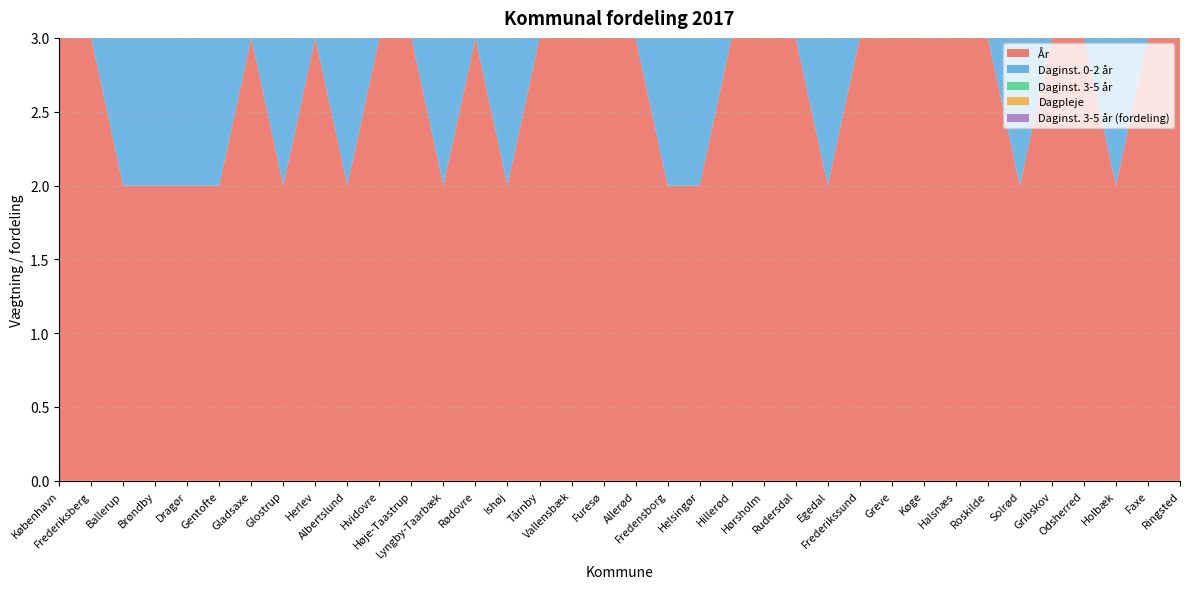

Reading left to right, extract all data points from this chart.

År: København=3.0	Frederiksberg=3.0	Ballerup=2.0	Brøndby=2.0	Dragør=2.0	Gentofte=2.0	Gladsaxe=3.0	Glostrup=2.0	Herlev=3.0	Albertslund=2.0	Hvidovre=3.0	Høje-Taastrup=3.0	Lyngby-Taarbæk=2.0	Rødovre=3.0	Ishøj=2.0	Tårnby=3.0	Vallensbæk=3.0	Furesø=3.0	Allerød=3.0	Fredensborg=2.0	Helsingør=2.0	Hillerød=3.0	Hørsholm=3.0	Rudersdal=3.0	Egedal=2.0	Frederikssund=3.0	Greve=3.0	Køge=3.0	Halsnæs=3.0	Roskilde=3.0	Solrød=2.0	Gribskov=3.0	Odsherred=3.0	Holbæk=2.0	Faxe=3.0	Ringsted=3.0
Daginst. 0-2 år: København=2.1	Frederiksberg=2.0	Ballerup=2.0	Brøndby=2.0	Dragør=2.0	Gentofte=2.0	Gladsaxe=2.0	Glostrup=2.0	Herlev=1.7	Albertslund=1.7	Hvidovre=2.1	Høje-Taastrup=2.0	Lyngby-Taarbæk=2.0	Rødovre=2.0	Ishøj=1.8	Tårnby=2.2	Vallensbæk=2.0	Furesø=2.0	Allerød=2.0	Fredensborg=2.1	Helsingør=2.0	Hillerød=2.0	Hørsholm=2.0	Rudersdal=2.0	Egedal=2.0	Frederikssund=2.0	Greve=2.0	Køge=2.0	Halsnæs=2.0	Roskilde=2.0	Solrød=2.0	Gribskov=2.0	Odsherred=2.0	Holbæk=2.0	Faxe=2.3	Ringsted=1.8
Daginst. 3-5 år: København=1.0	Frederiksberg=1.0	Ballerup=1.0	Brøndby=1.0	Dragør=1.0	Gentofte=1.0	Gladsaxe=1.0	Glostrup=1.0	Herlev=1.0	Albertslund=1.0	Hvidovre=1.0	Høje-Taastrup=1.0	Lyngby-Taarbæk=1.0	Rødovre=1.0	Ishøj=1.0	Tårnby=1.0	Vallensbæk=1.0	Furesø=1.0	Allerød=1.0	Fredensborg=1.0	Helsingør=1.0	Hillerød=1.0	Hørsholm=1.0	Rudersdal=1.0	Egedal=1.0	Frederikssund=1.0	Greve=1.0	Køge=1.0	Halsnæs=1.0	Roskilde=1.0	Solrød=1.0	Gribskov=1.0	Odsherred=1.0	Holbæk=1.0	Faxe=1.0	Ringsted=1.0
Dagpleje: København=0.0	Frederiksberg=0.3	Ballerup=0.4	Brøndby=0.3	Dragør=0.1	Gentofte=0.0	Gladsaxe=0.3	Glostrup=0.2	Herlev=0.2	Albertslund=0.5	Hvidovre=0.5	Høje-Taastrup=0.3	Lyngby-Taarbæk=0.4	Rødovre=0.2	Ishøj=0.1	Tårnby=0.1	Vallensbæk=0.3	Furesø=0.4	Allerød=0.0	Fredensborg=0.4	Helsingør=0.5	Hillerød=0.4	Hørsholm=0.6	Rudersdal=0.4	Egedal=0.0	Frederikssund=0.2	Greve=0.1	Køge=0.3	Halsnæs=0.3	Roskilde=0.5	Solrød=0.2	Gribskov=0.1	Odsherred=0.0	Holbæk=0.3	Faxe=0.2	Ringsted=0.0
Daginst. 3-5 år (fordeling): København=0.4	Frederiksberg=0.7	Ballerup=0.6	Brøndby=0.7	Dragør=0.8	Gentofte=0.0	Gladsaxe=0.7	Glostrup=0.8	Herlev=0.8	Albertslund=0.5	Hvidovre=0.5	Høje-Taastrup=0.6	Lyngby-Taarbæk=0.6	Rødovre=0.5	Ishøj=0.9	Tårnby=0.5	Vallensbæk=0.7	Furesø=0.6	Allerød=1.0	Fredensborg=0.3	Helsingør=0.5	Hillerød=0.6	Hørsholm=0.4	Rudersdal=0.6	Egedal=1.0	Frederikssund=0.7	Greve=0.8	Køge=0.7	Halsnæs=0.7	Roskilde=0.4	Solrød=0.8	Gribskov=0.9	Odsherred=0.7	Holbæk=0.7	Faxe=0.8	Ringsted=0.0